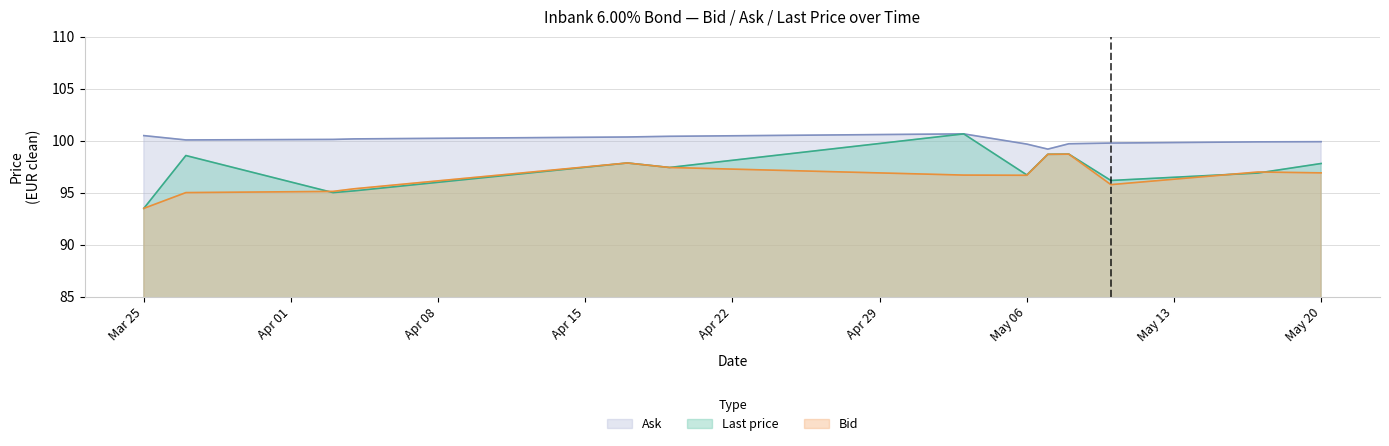

What is the sum of all Bid values?

1254.6